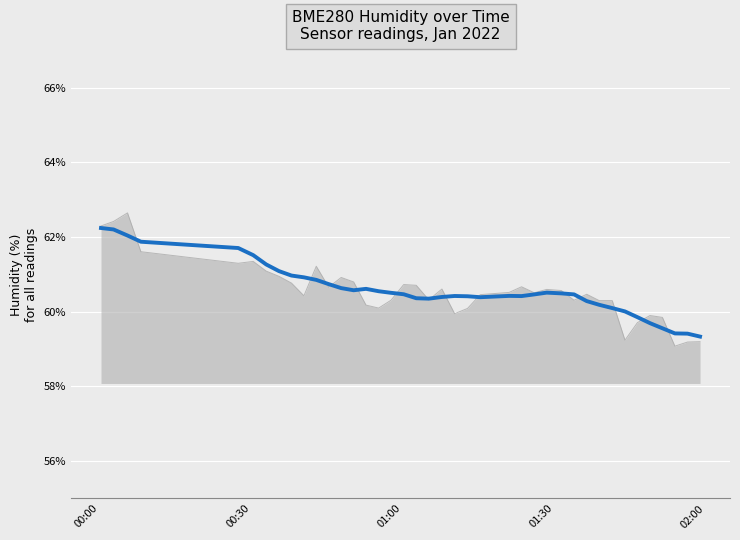

Is this an area chart (filled region under the line)?

Yes